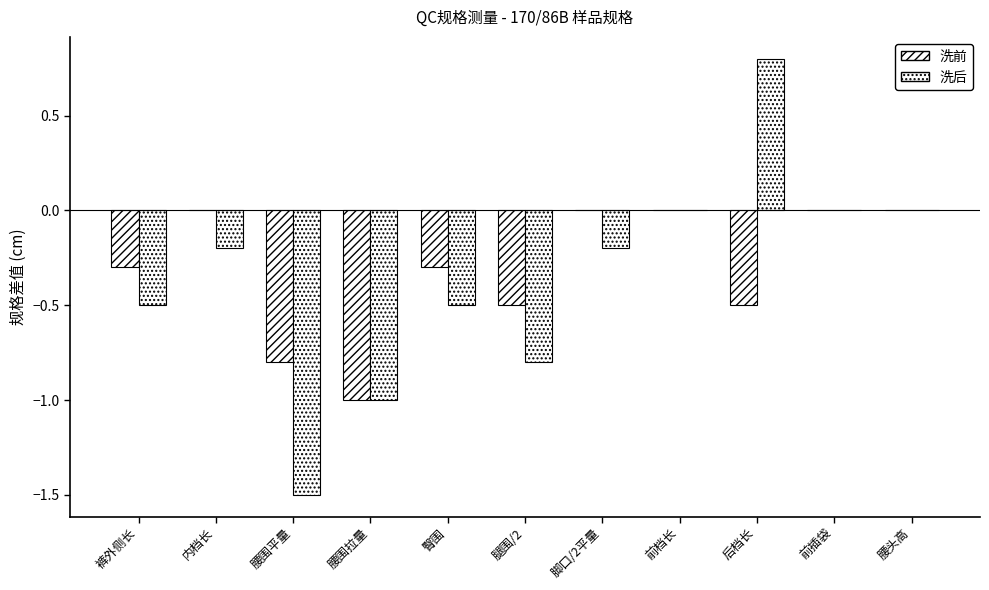

What is the label of the 10th bar from the right?

内档长